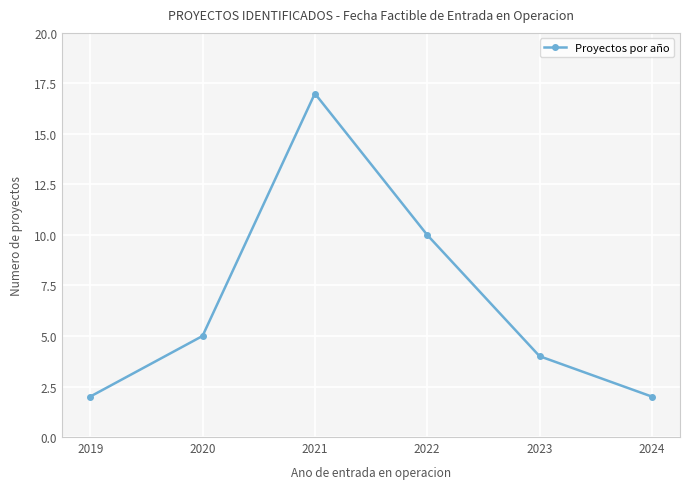

True or false: the data shows 1 at 2019.

False